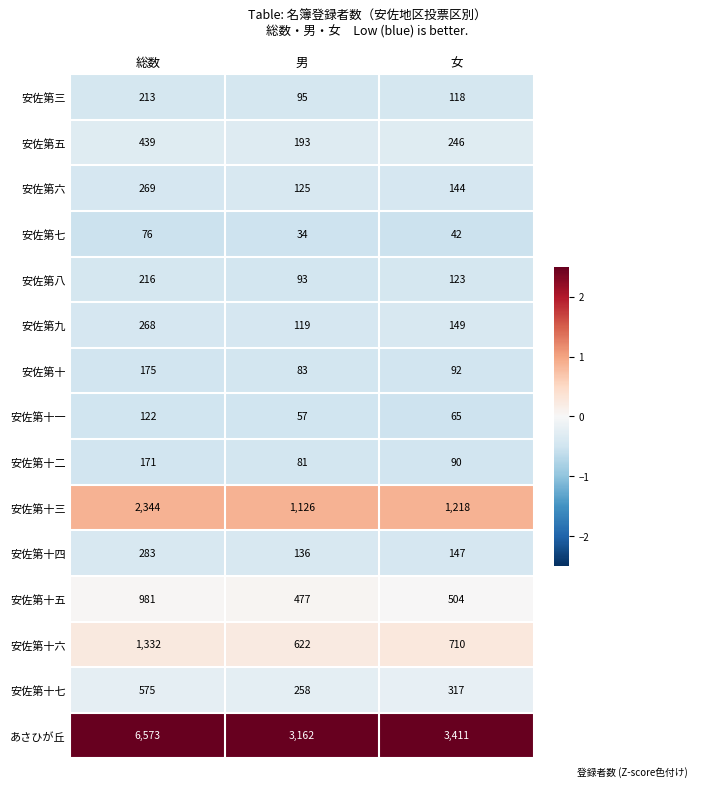

Which series has the largest total across all categories?

あさひが丘